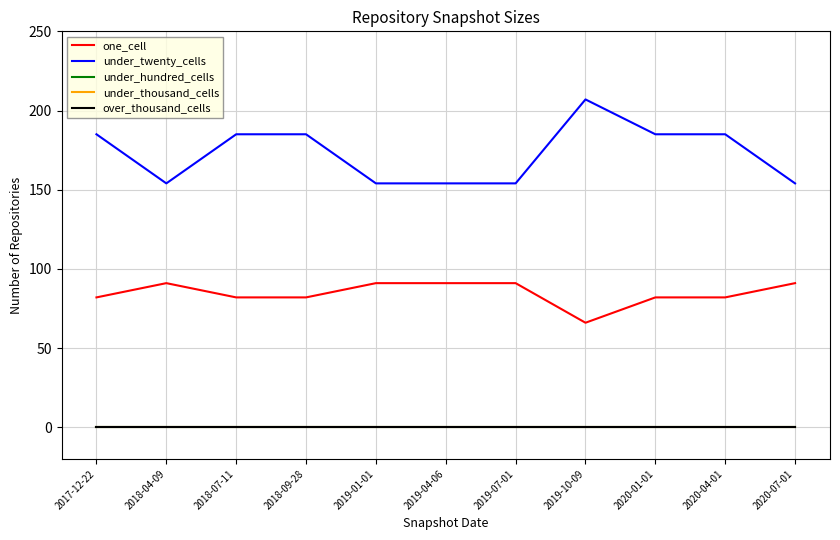

Does the chart have visible grid lines?

Yes